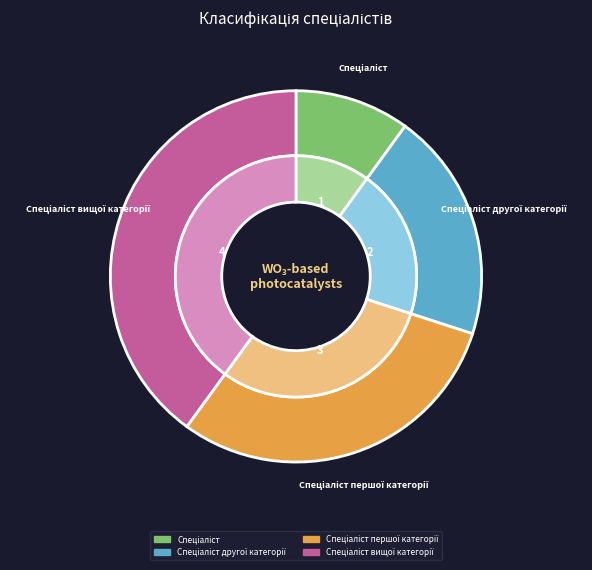

What is the ratio of the value at Спеціаліст першої категорії to the value at Спеціаліст другої категорії?

1.5